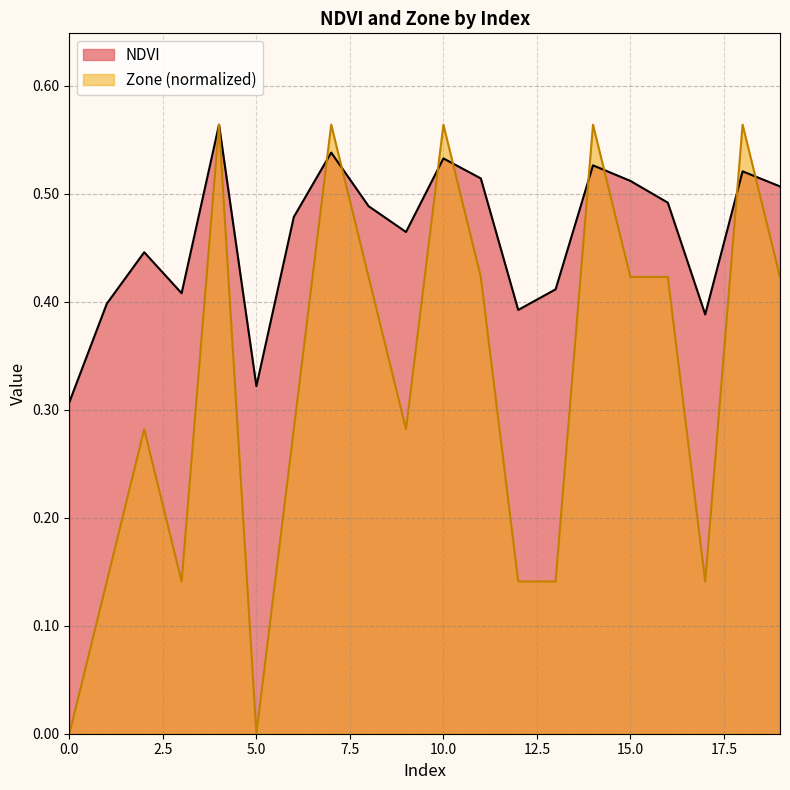

What is the value of the NDVI point at the 3rd from the left?

0.4